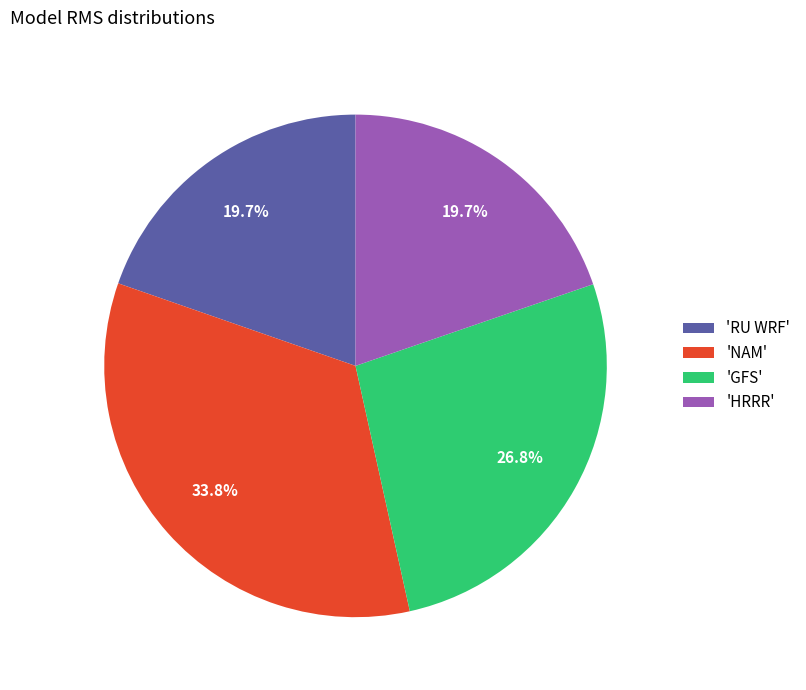

Between 'GFS' and 'HRRR', which is larger?

'GFS'